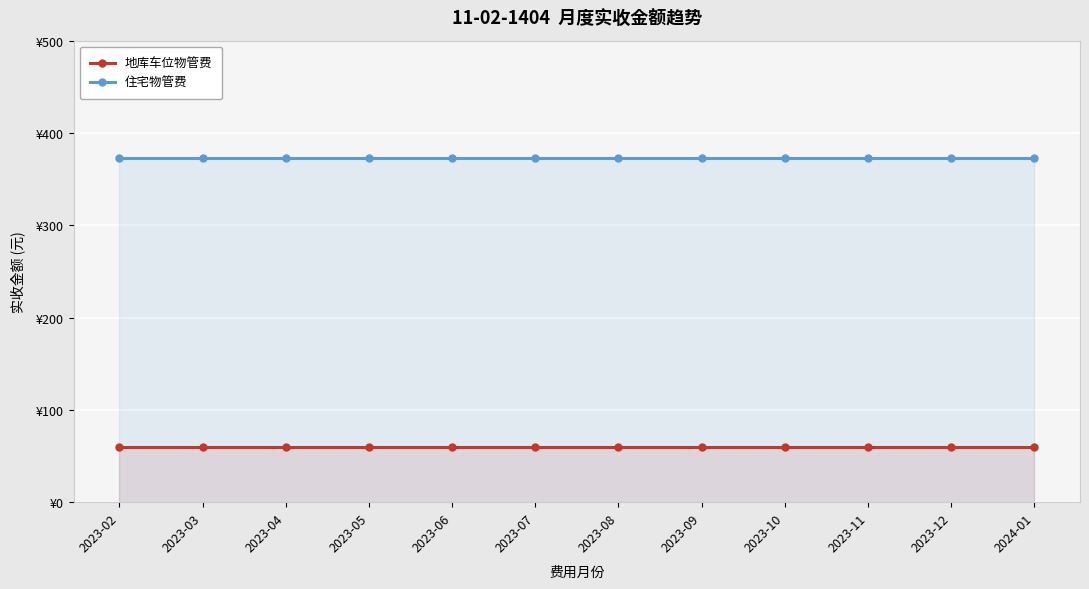

Rank the categories by 地库车位物管费 value from highest to lowest.

2023-02, 2023-03, 2023-04, 2023-05, 2023-06, 2023-07, 2023-08, 2023-09, 2023-10, 2023-11, 2023-12, 2024-01